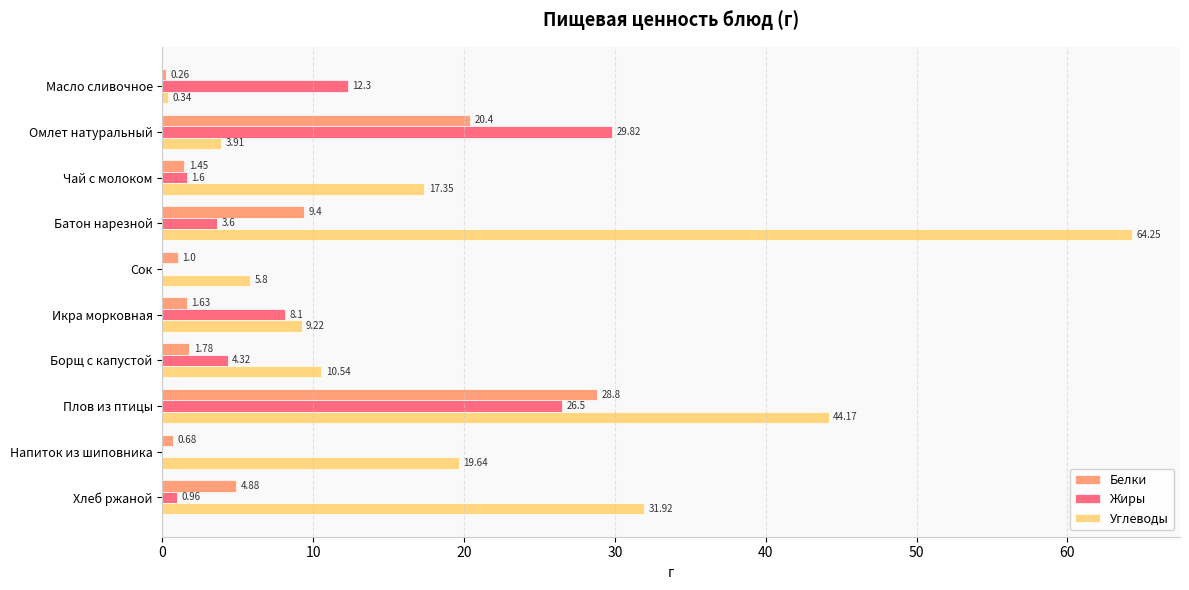

At which category is the sum across all series the highest?

Плов из птицы